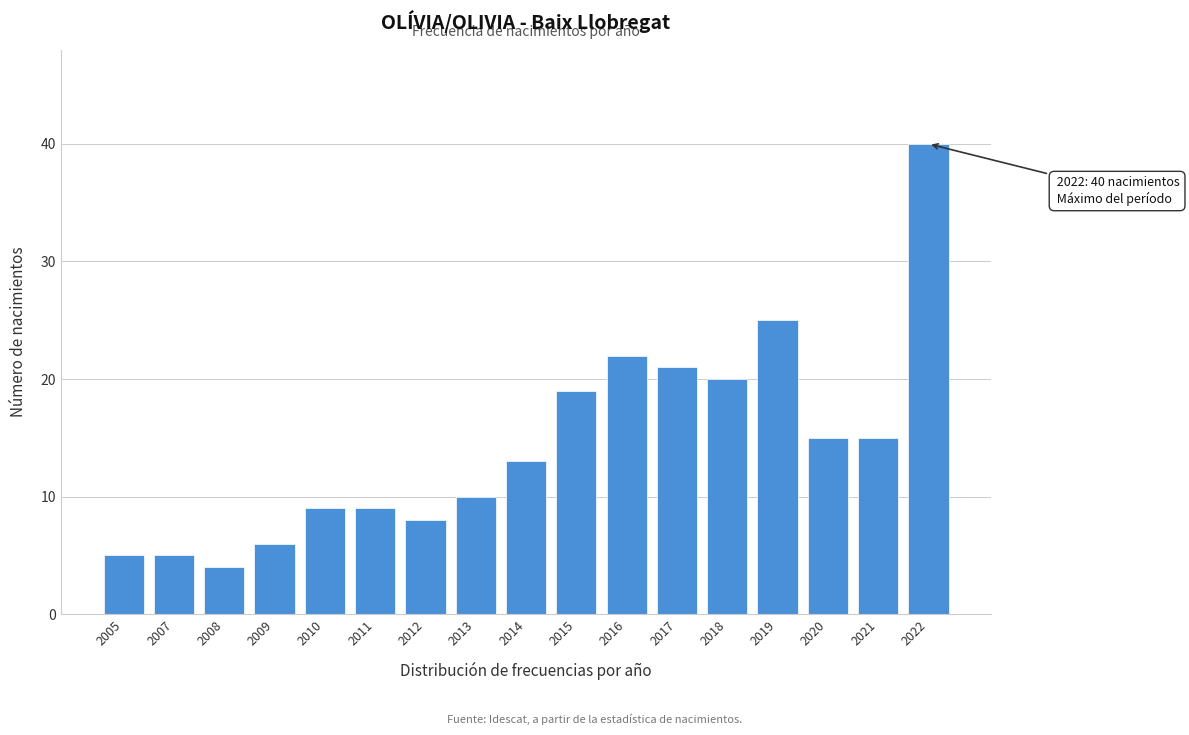

Reading left to right, list all the values displayed in this chart.

5	5	4	6	9	9	8	10	13	19	22	21	20	25	15	15	40